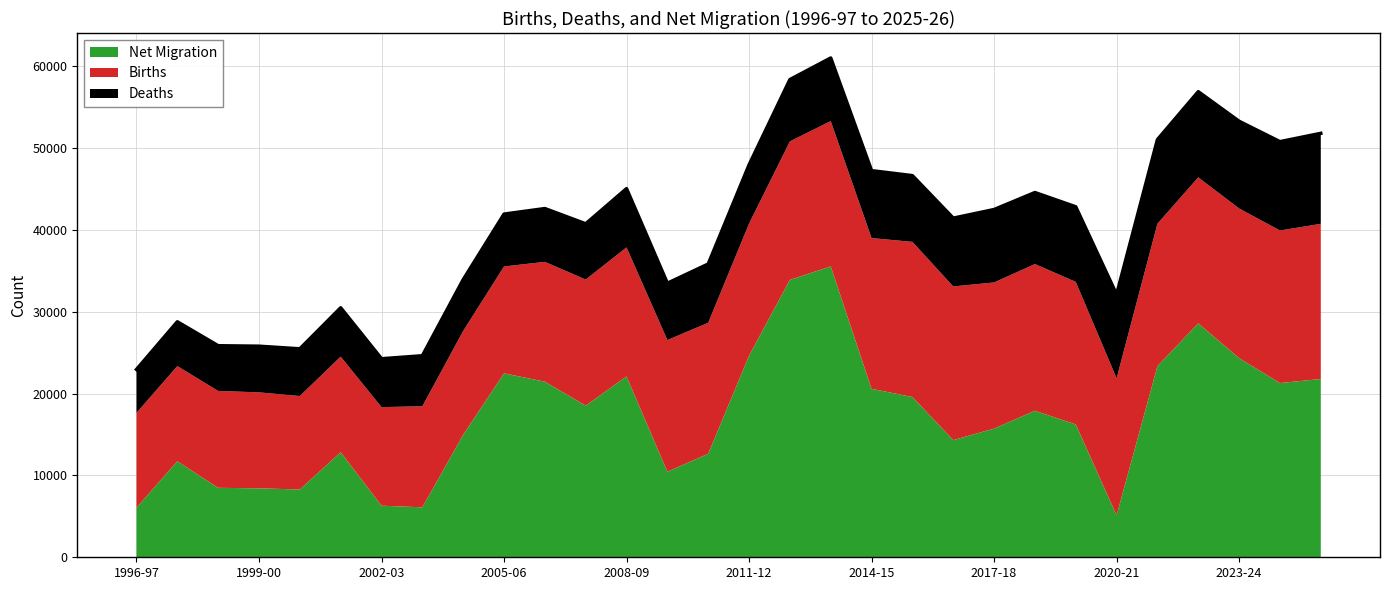

At which category is the sum across all series the highest?

2013-14